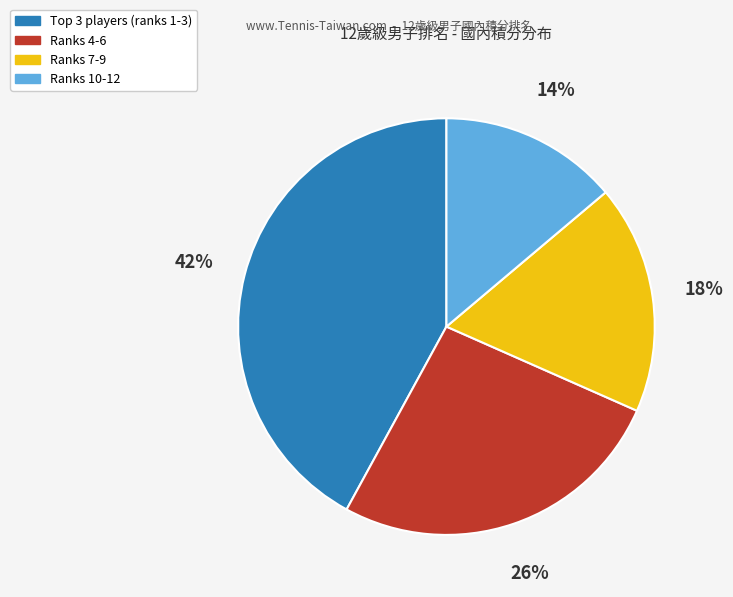

To the nearest percent, what is the difference between the largest and smallest slice percentages?

28%